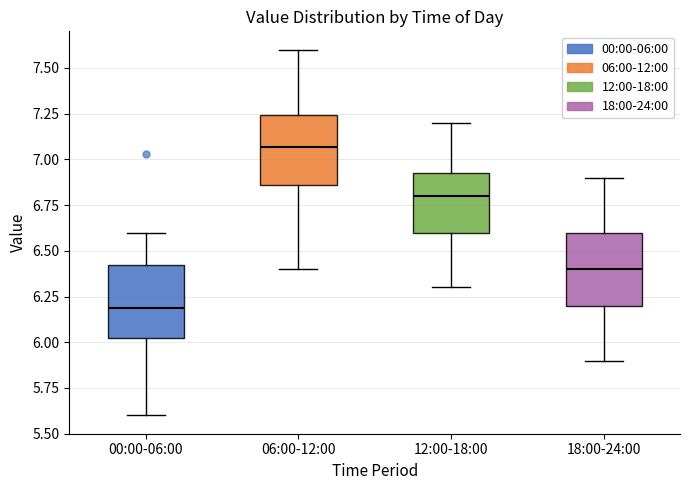

Where is the upper edge of the box for 06:00-12:00 on the y-axis? The values are not printed on the chart, so give them approximately, as read against the axis.

7.25